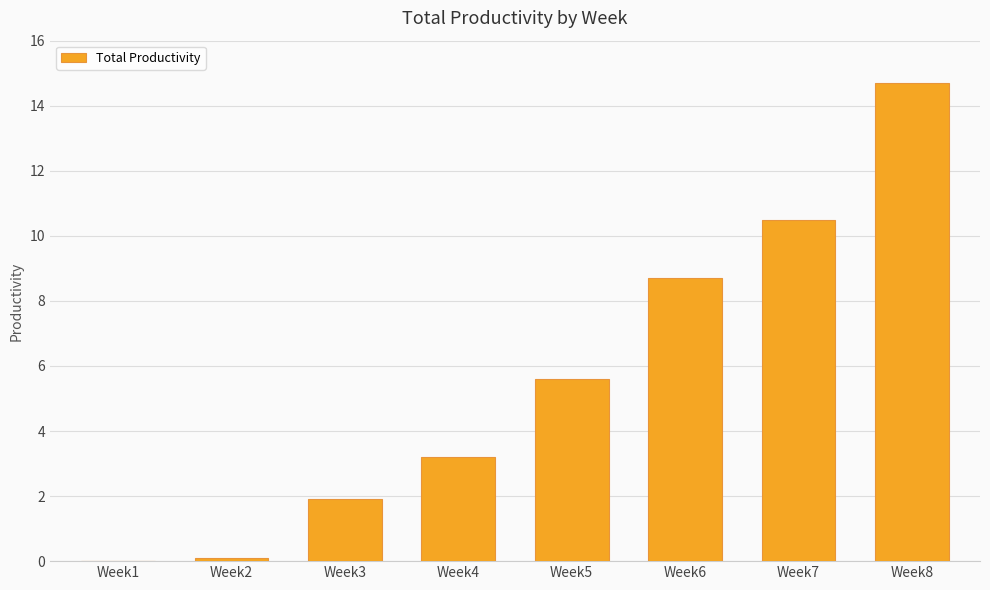

Does the chart contain stacked bars?

No